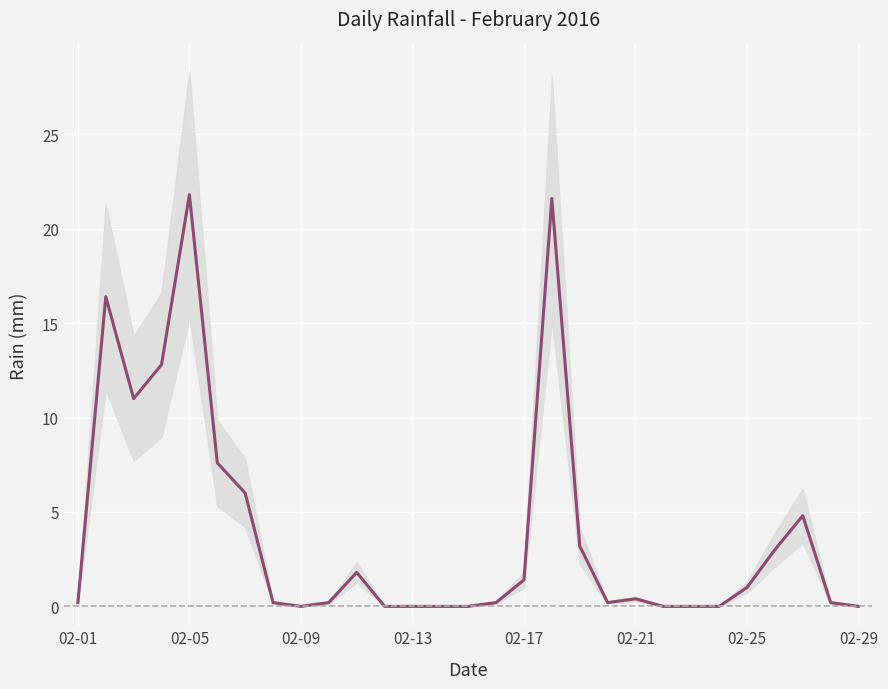

How many values are above zero?

20